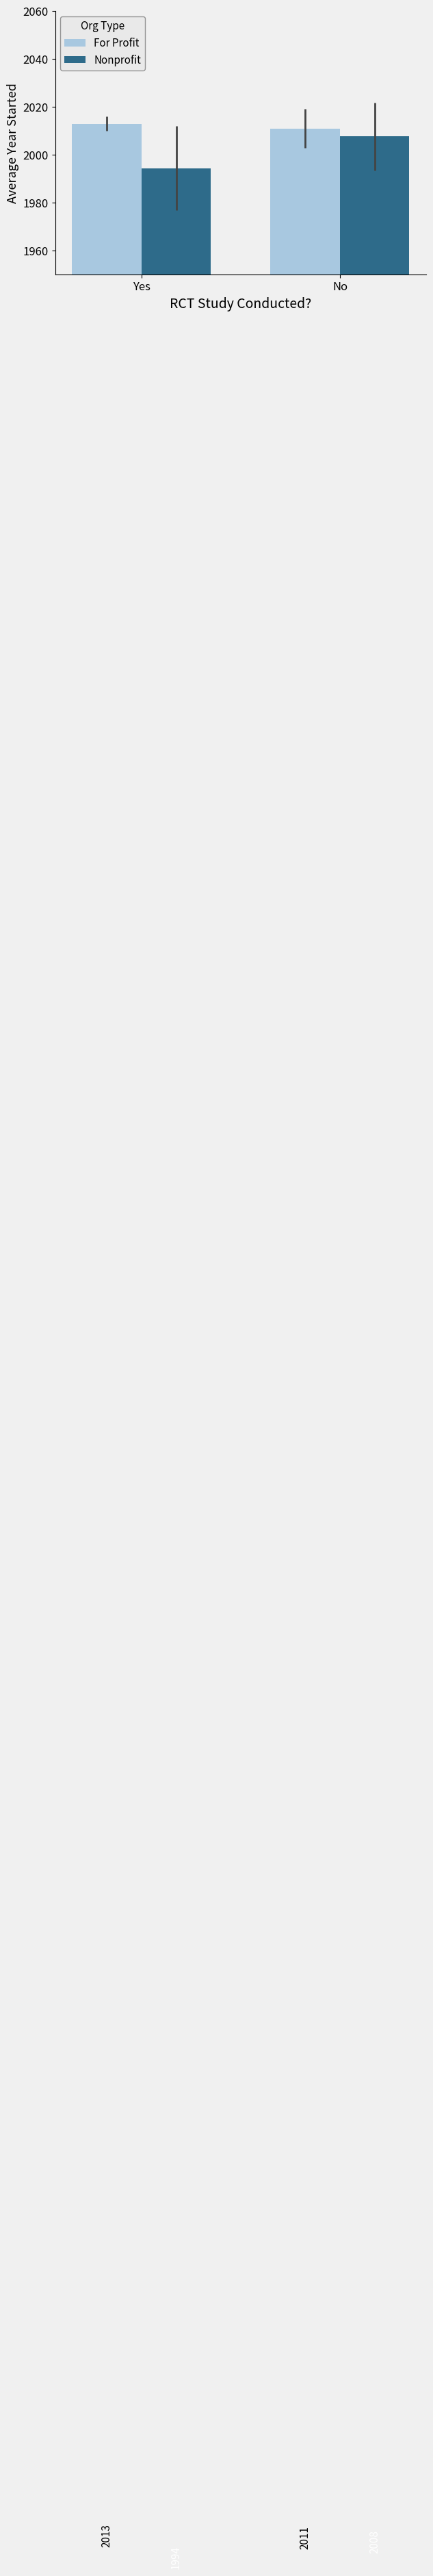

True or false: Nonprofit has a value of 1994.5 at Yes.

True